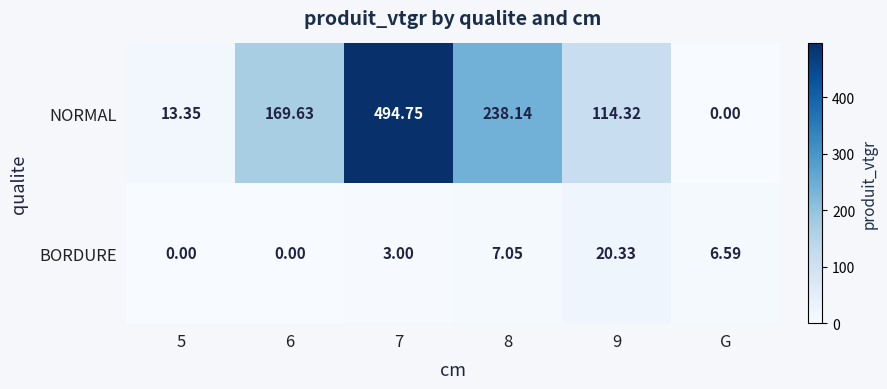

Is the value of BORDURE at G greater than the value of NORMAL at 6?

No